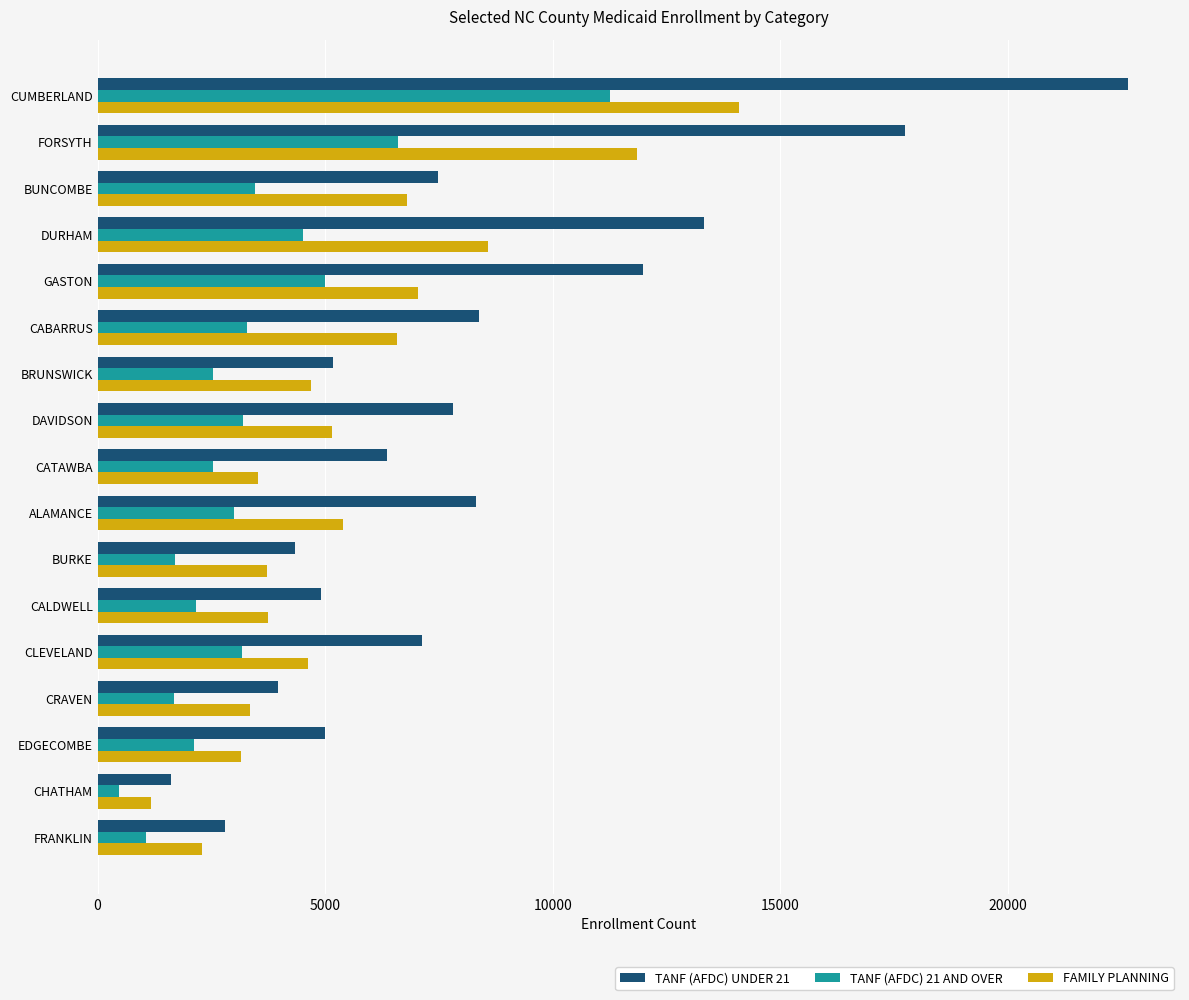

What is the approximate value of TANF (AFDC) 21 AND OVER at DAVIDSON?

3184